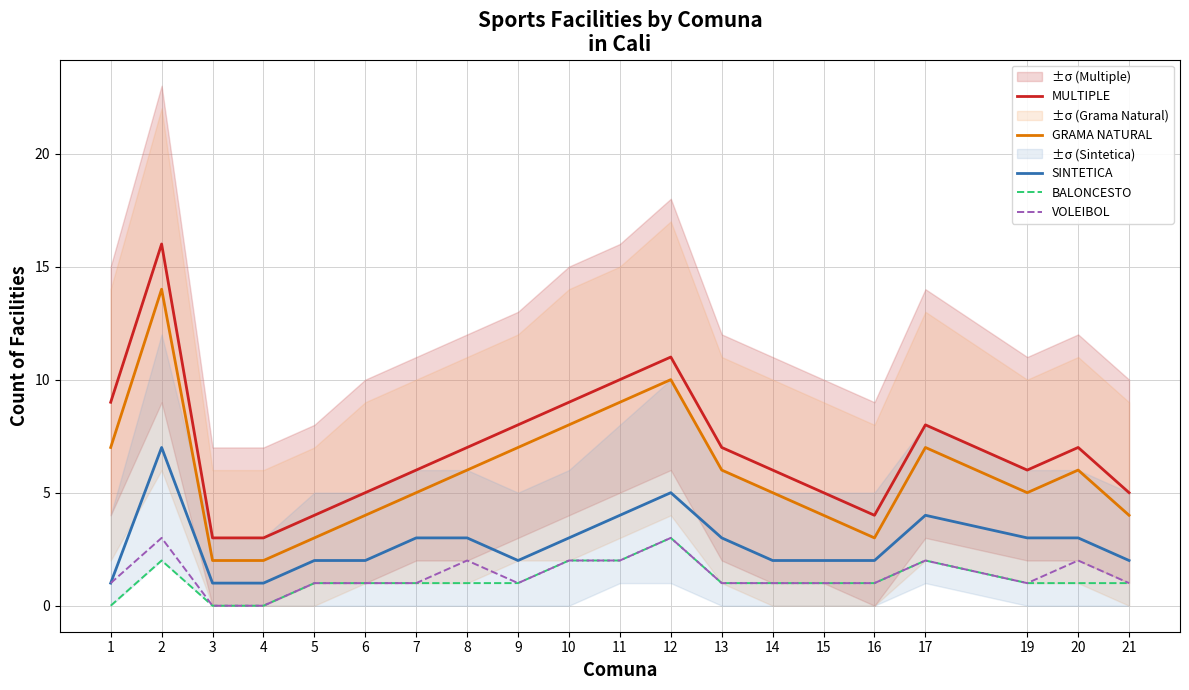

What is the average value of the MULTIPLE series?

7